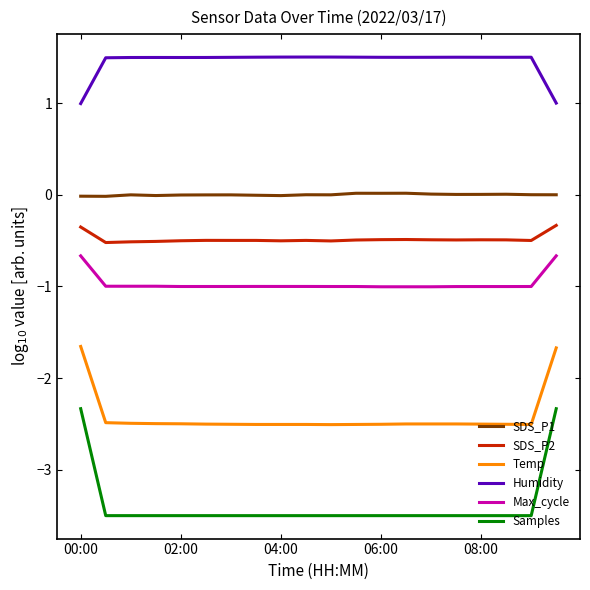

True or false: SDS_P2 and Temp cross at least once.

False